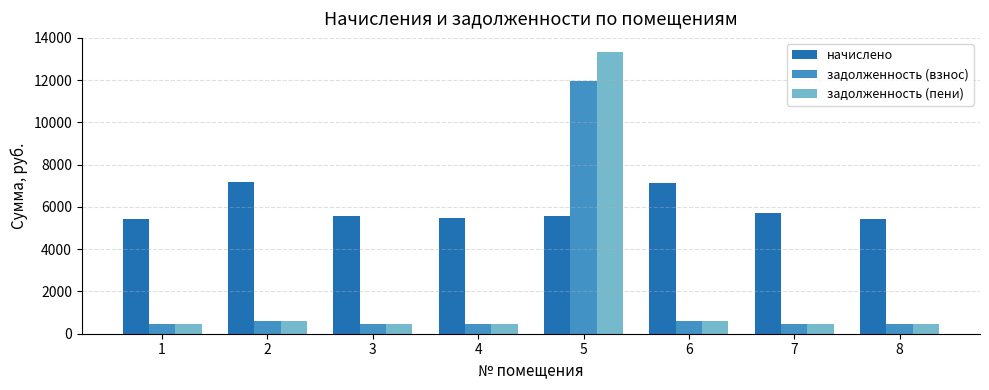

Which series has the widest spread of values?

задолженность (пени)